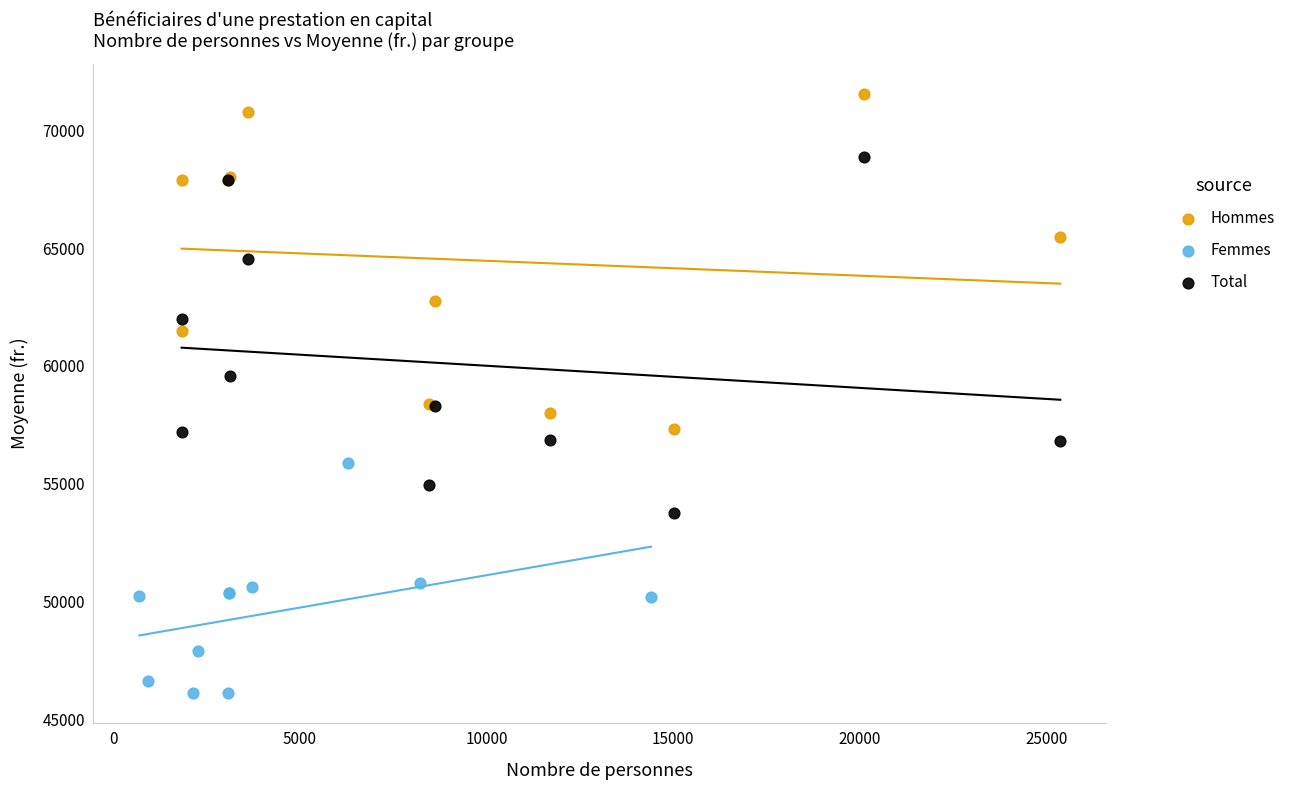

Which series has the widest spread of Y values?

Total